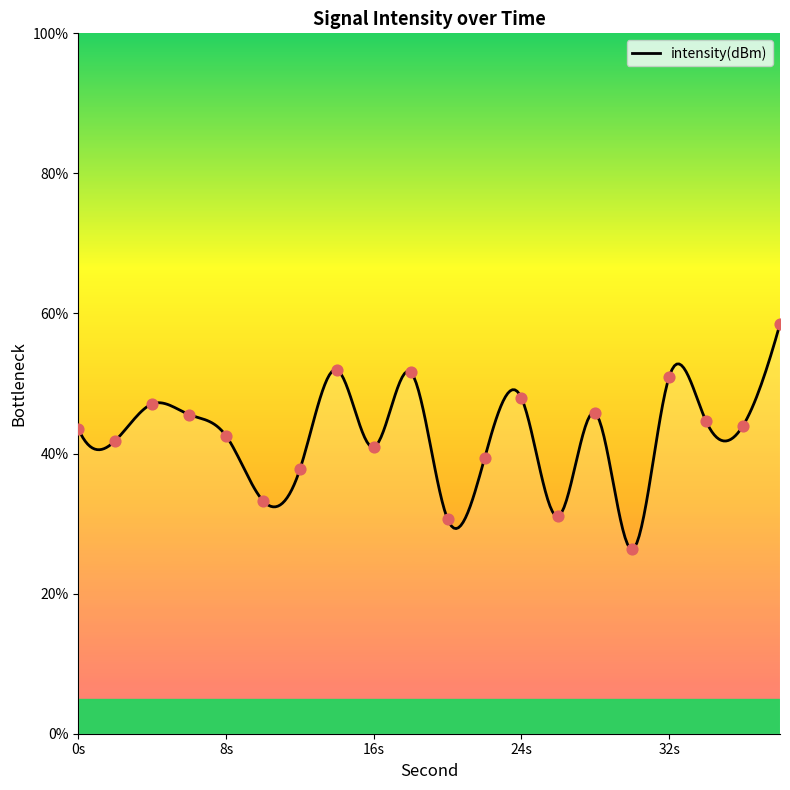

What is the ratio of the value at 34 to the value at 14?

0.9